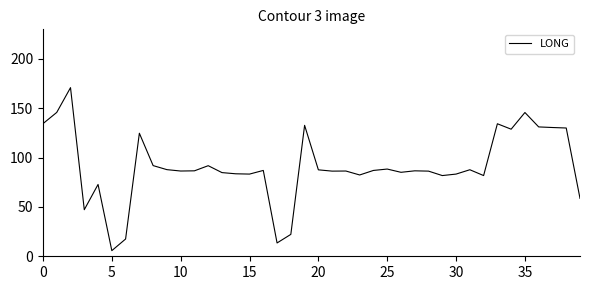

True or false: the data has more than 0 interior local peaks.

True